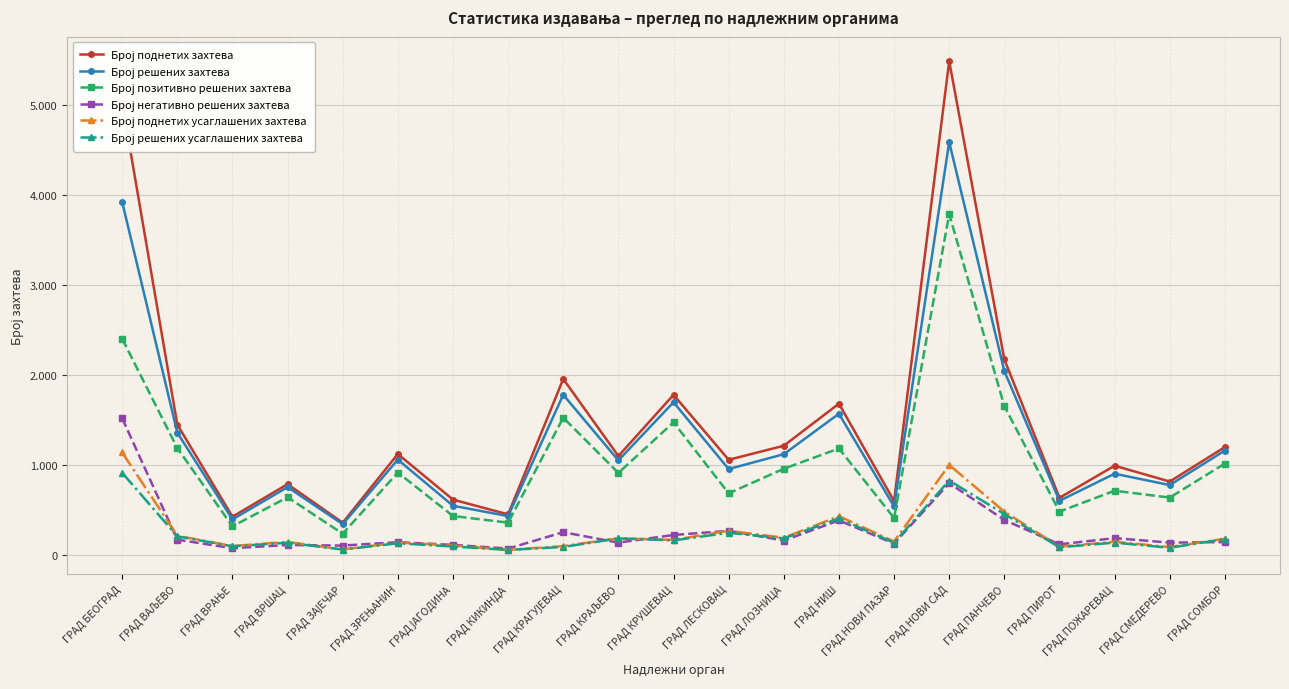

At which category does Број позитивно решених захтева reach its first local peak?

ГРАД ВРШАЦ